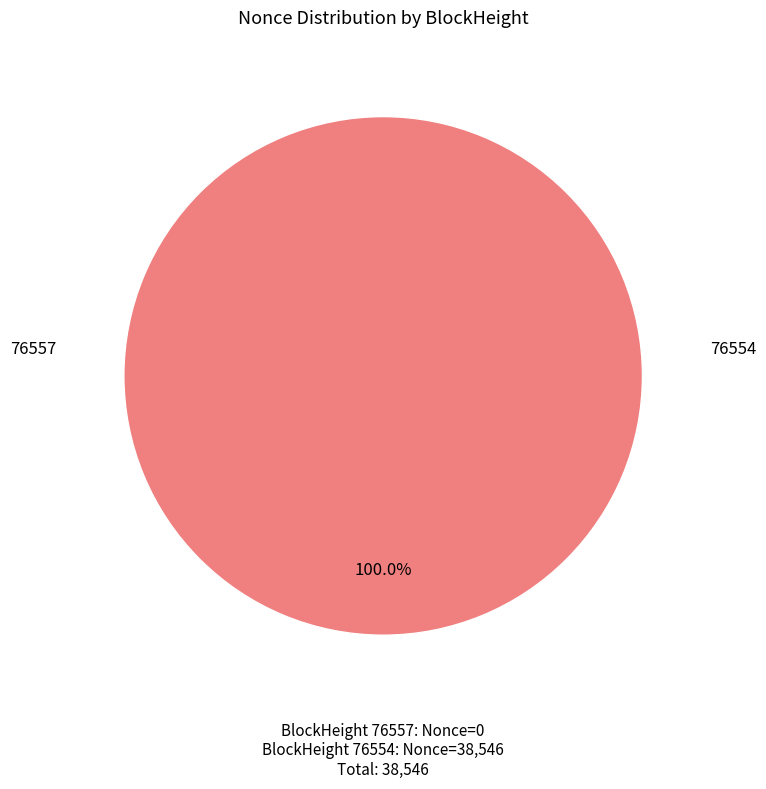

How many segments does this pie chart have?

2